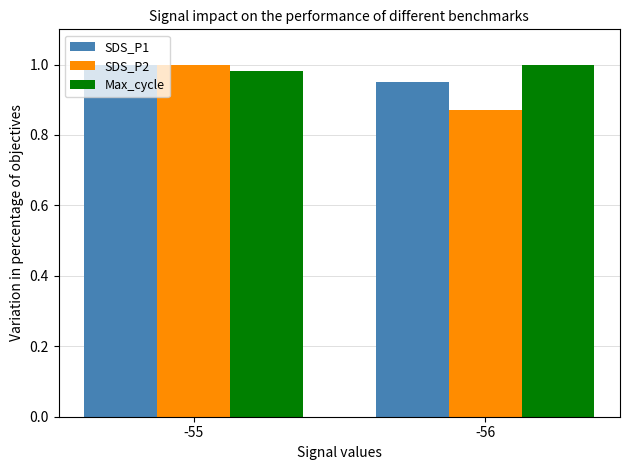

Is the value of SDS_P1 at -55 greater than the value of Max_cycle at -55?

Yes